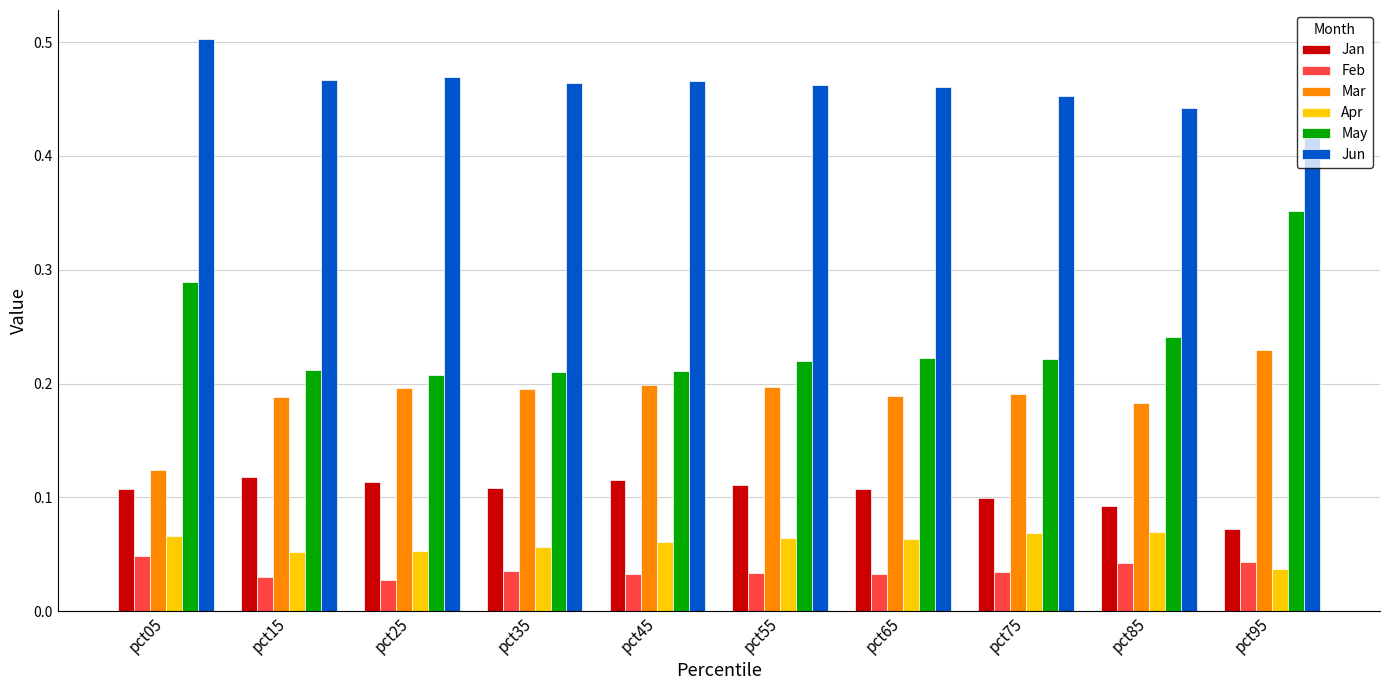

What is the sum of all Apr values?

0.6